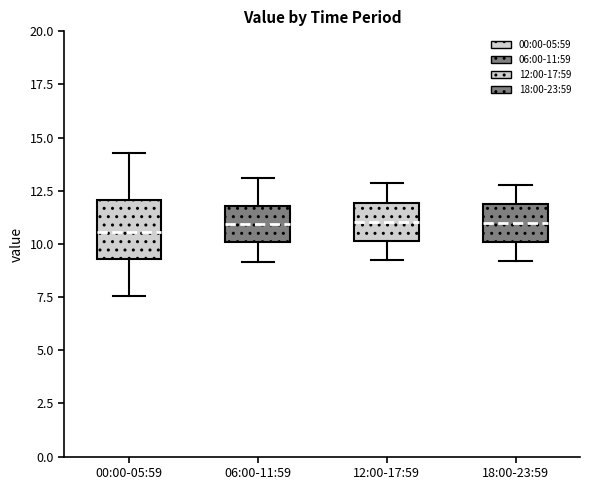

Which box is the tallest, from its lower edge to its upper edge?

00:00-05:59